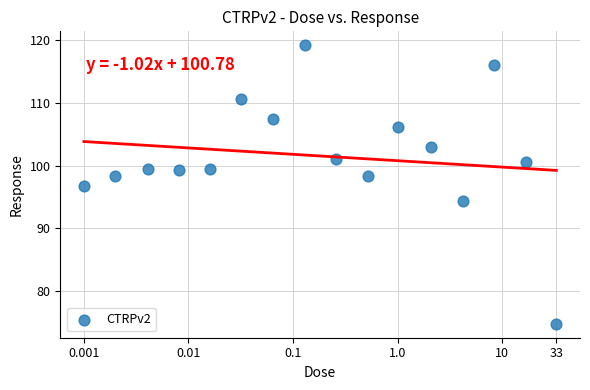

What is the range of Y values (max minus min)?

44.4